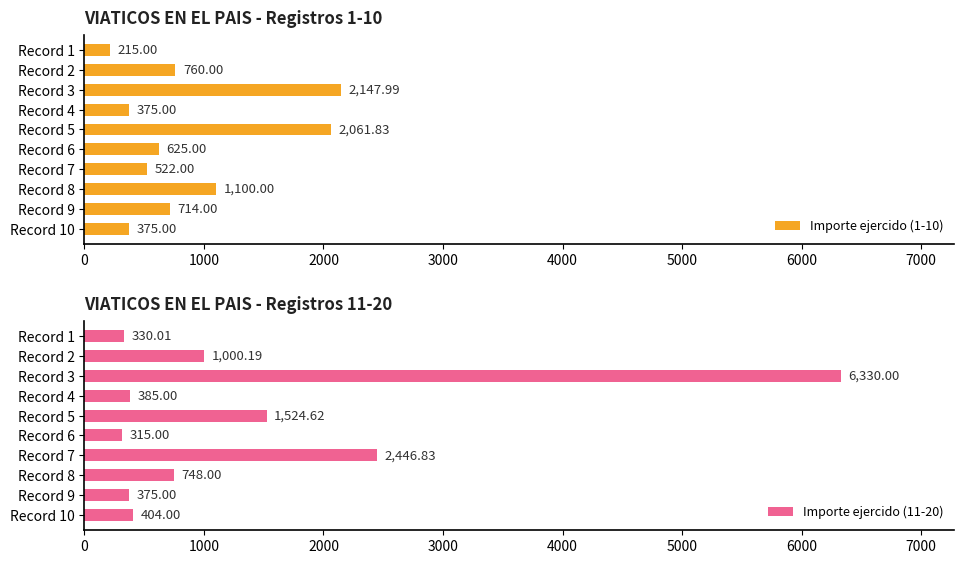

Rank the series by their maximum value, from lowest to highest.

Importe ejercido (1-10), Importe ejercido (11-20)